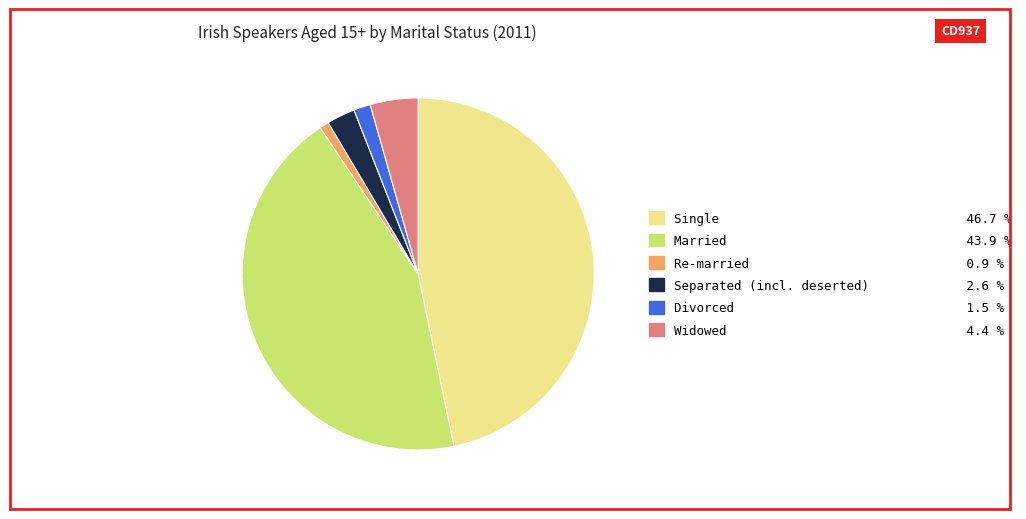

What is the ratio of the value at Re-married 0.9 % to the value at Separated (incl. deserted) 2.6 %?

0.3